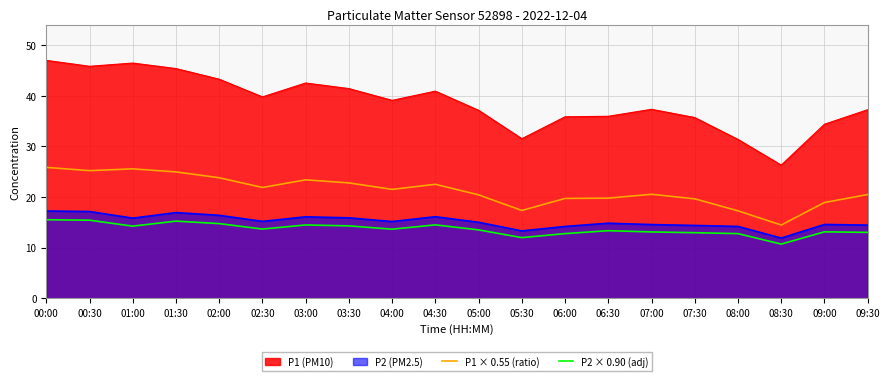

How many data points does each series have?

20